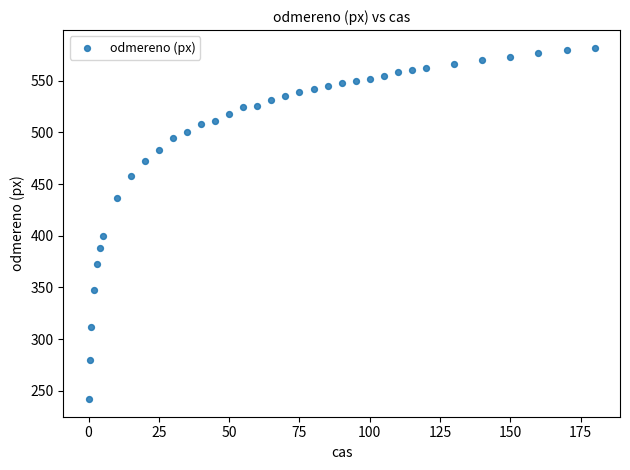

What Y value in the scatter plot is closest to 412?

400